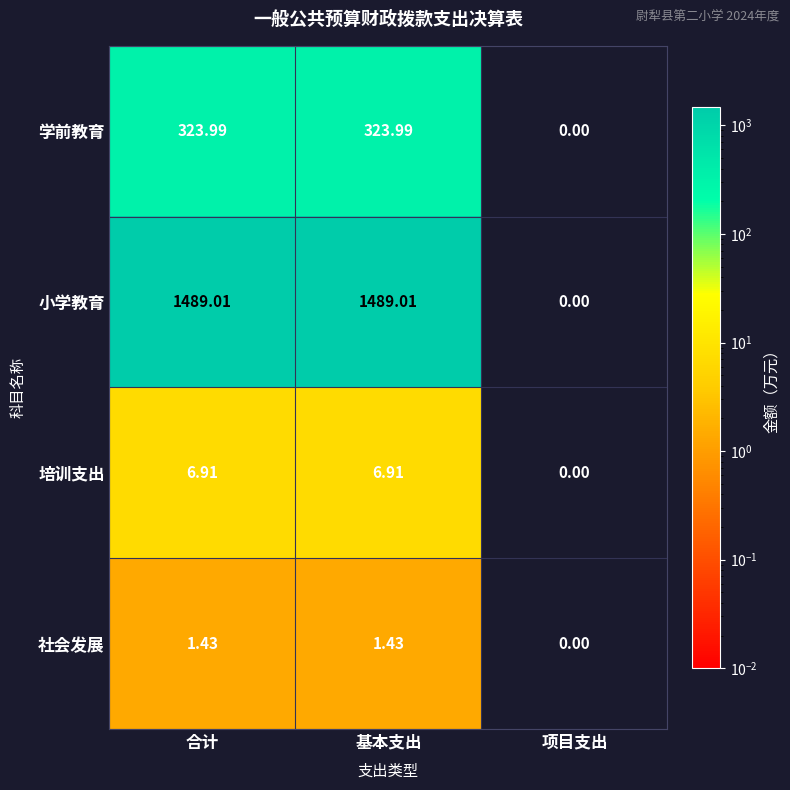

Where does the 学前教育 series first go above 323?

合计